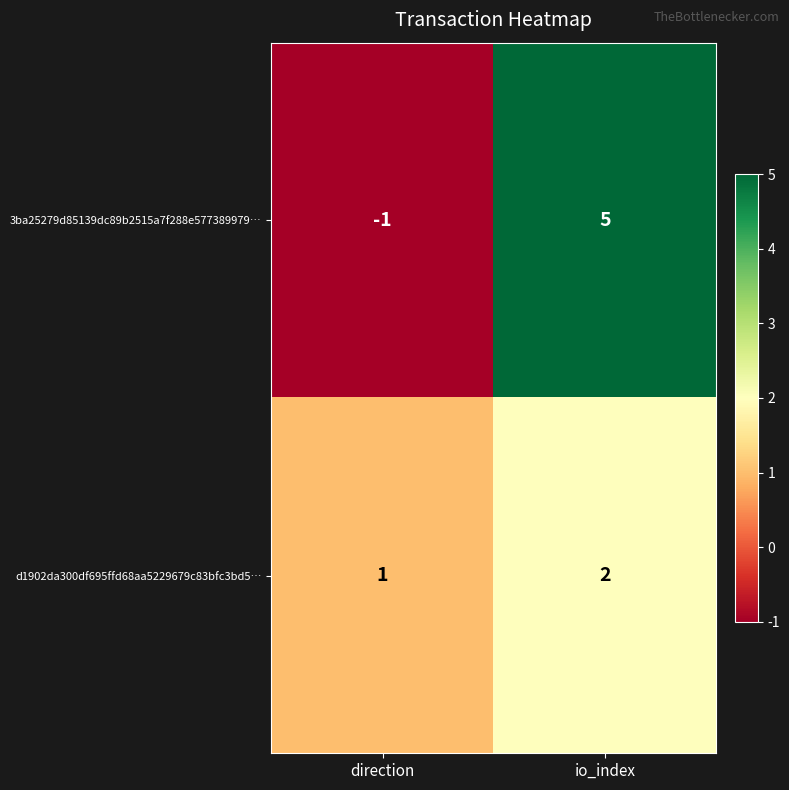

Which category has the highest value in the d1902da300df695ffd68aa5229679c83bfc3bd5… series?

io_index